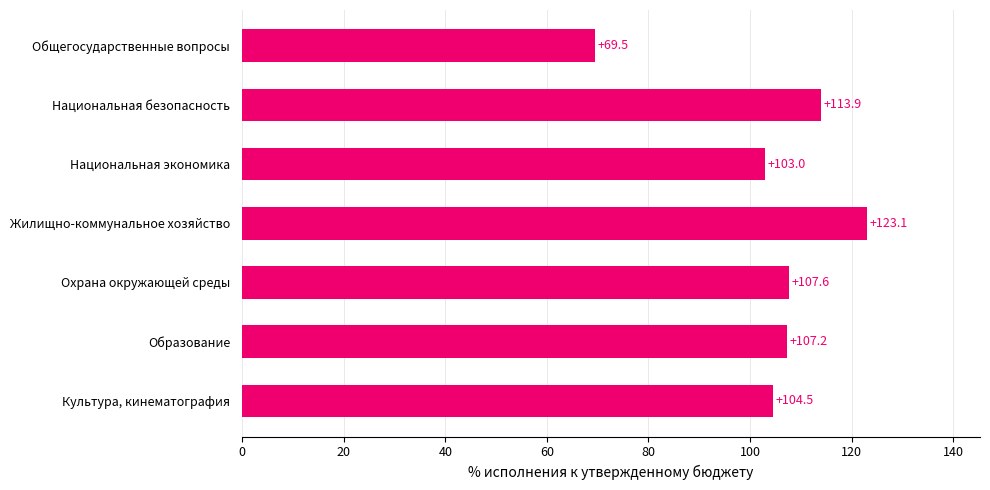

Between Национальная безопасность and Образование, which is larger?

Национальная безопасность